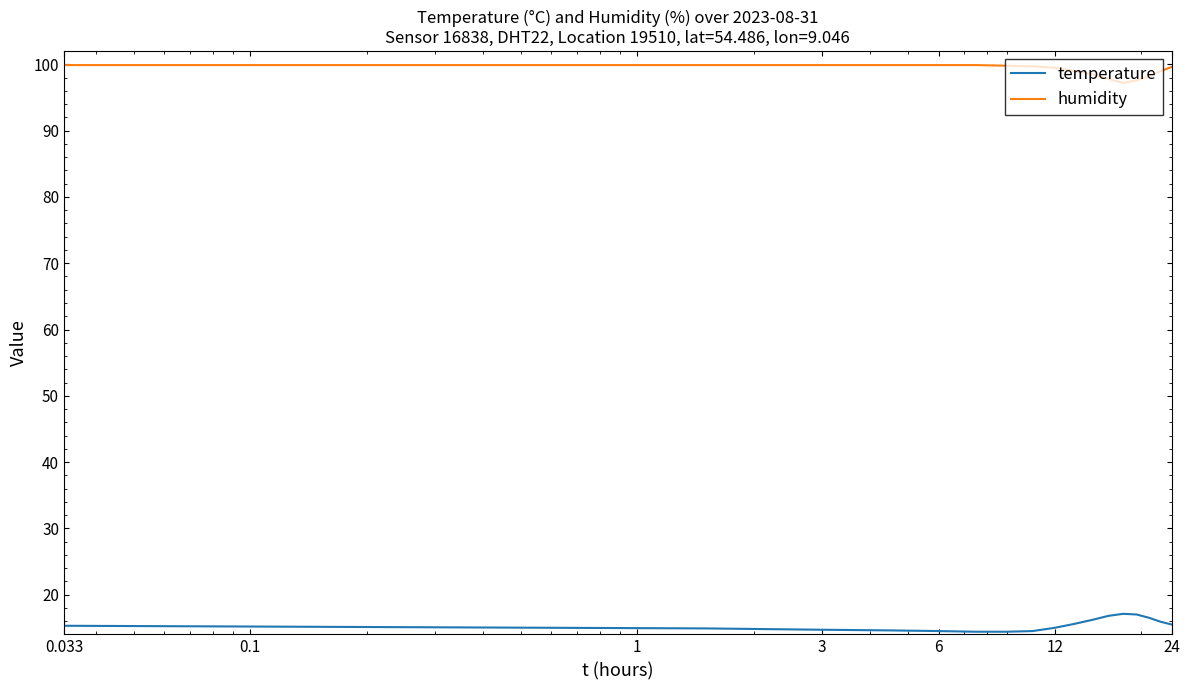

What is the maximum value for temperature?

17.1